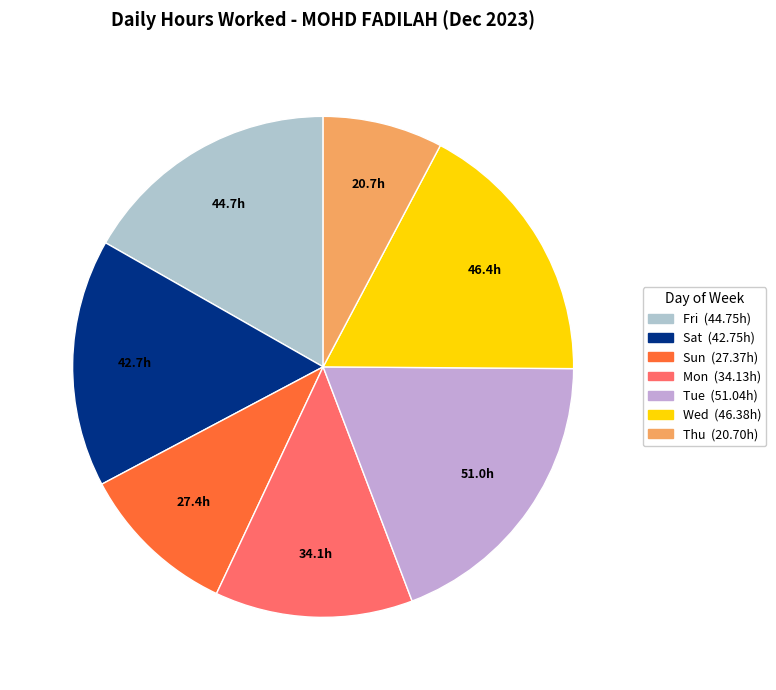

Which slice is the largest?

19-Tue